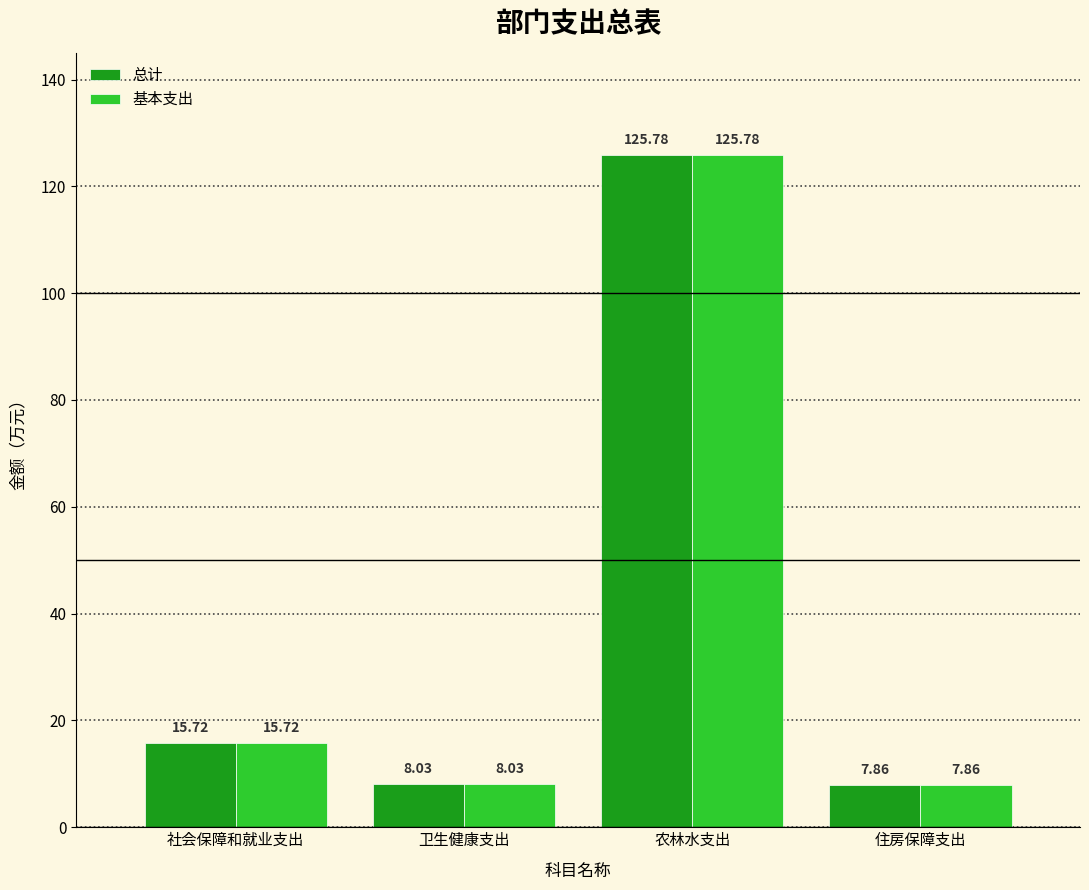

What is the label of the 3rd bar from the left?

农林水支出